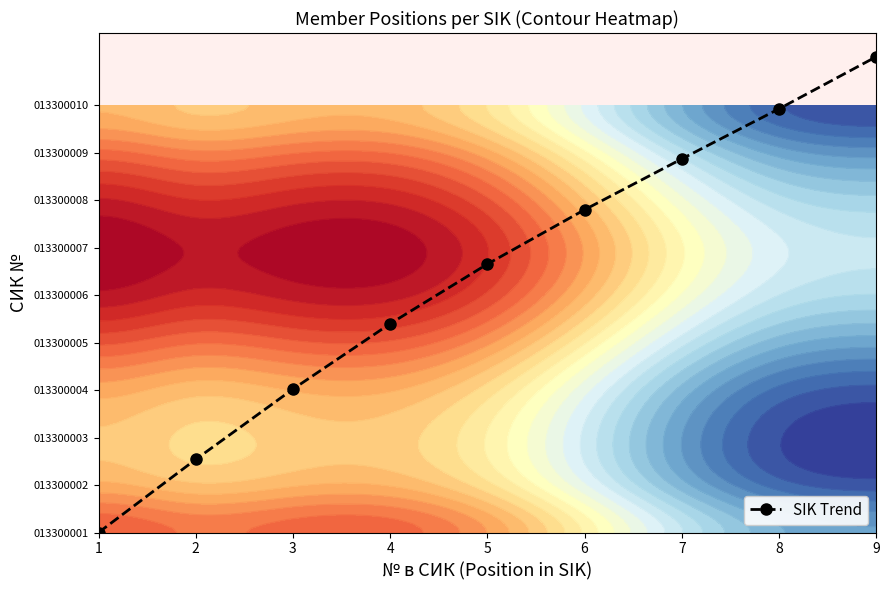

Rank the categories by value from highest to lowest.

9, 8, 7, 6, 5, 4, 3, 2, 1